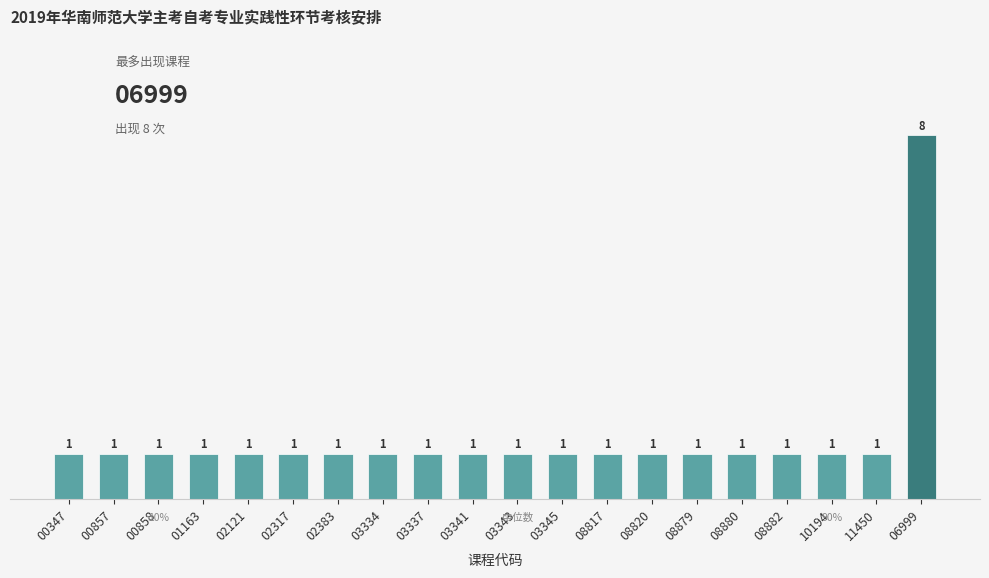

Reading left to right, list all the values displayed in this chart.

00347=1	00857=1	00858=1	01163=1	02121=1	02317=1	02383=1	03334=1	03337=1	03341=1	03343=1	03345=1	08817=1	08820=1	08879=1	08880=1	08882=1	10194=1	11450=1	06999=8